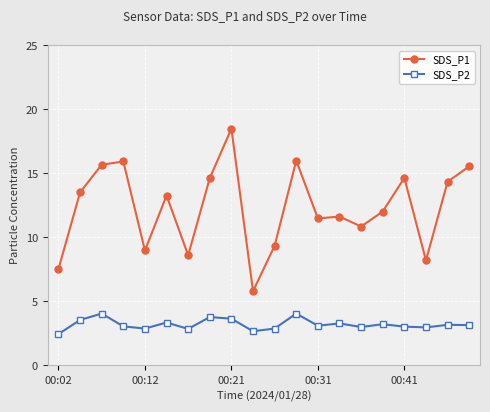

What is the value of the SDS_P2 point at the 13th from the left?

3.1